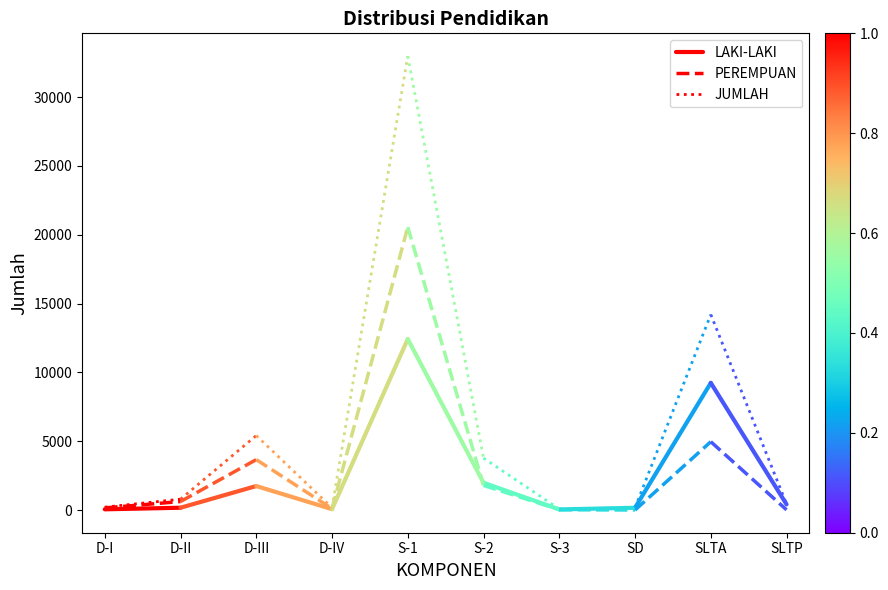

What is the total value across all series at D-I?

428